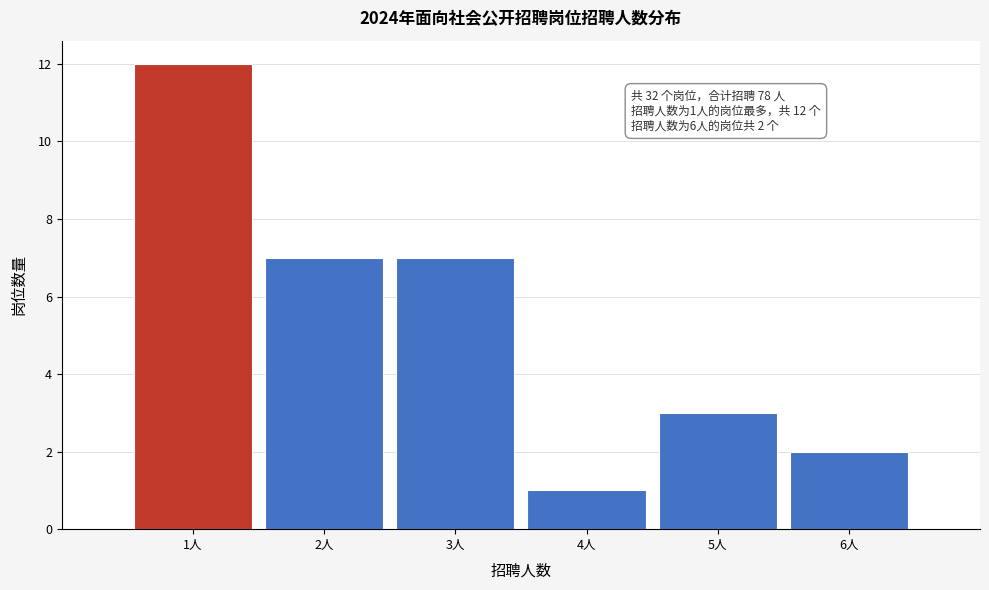

Over which range of the x-axis is the bar tallest?

0.5 to 1.5